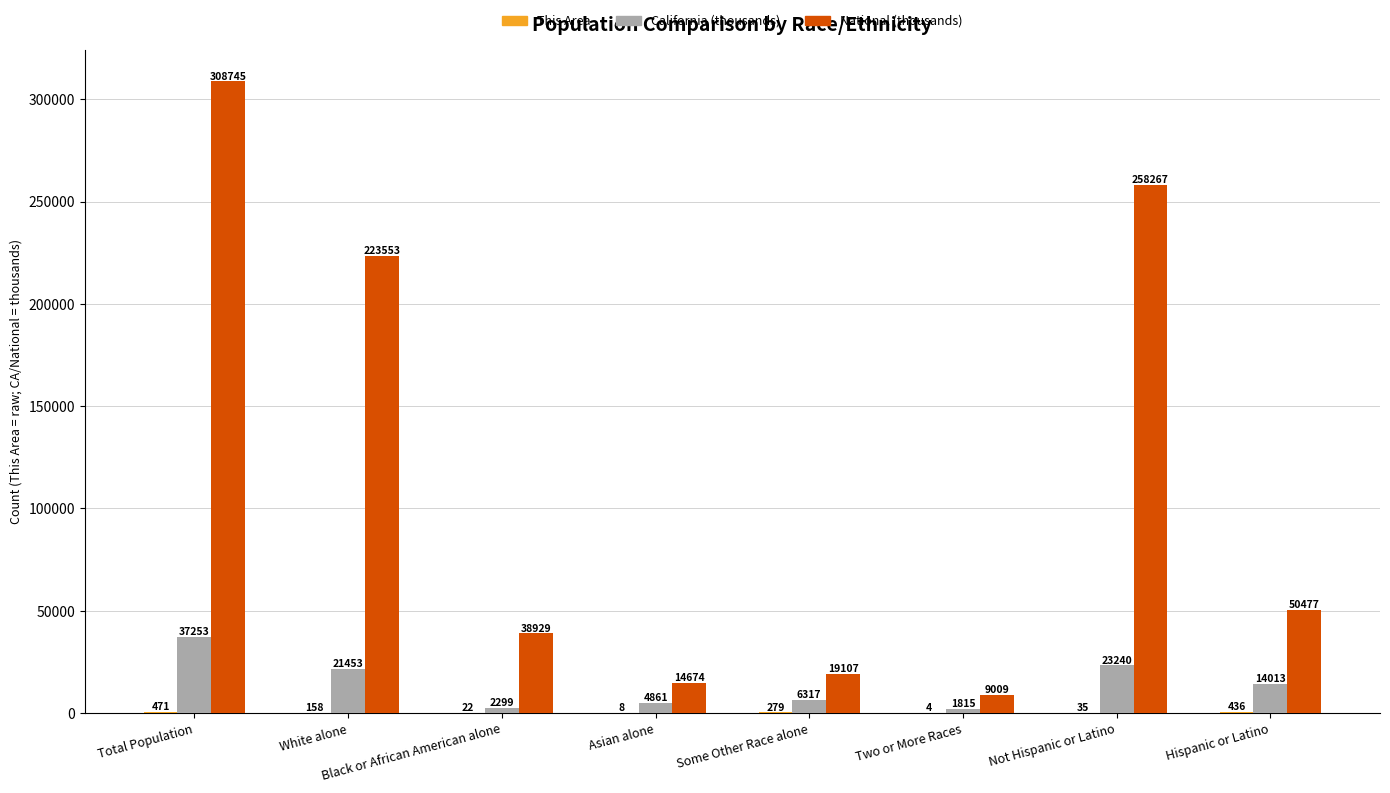

How many series are shown in this chart?

3